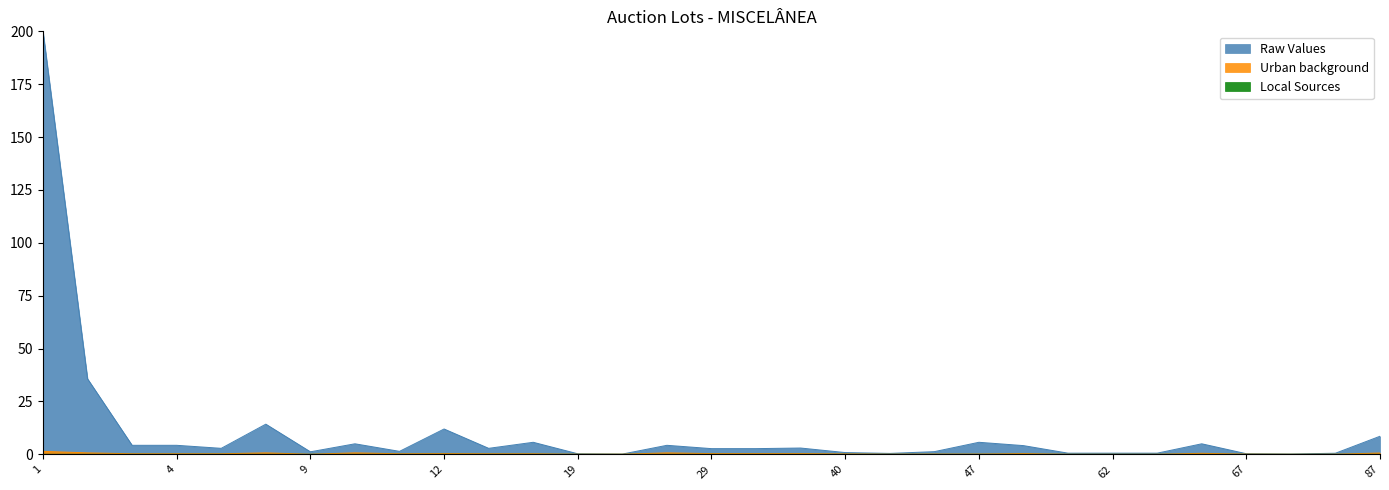

Is the value of Raw Values at 13 greater than the value of Urban background at 29?

Yes